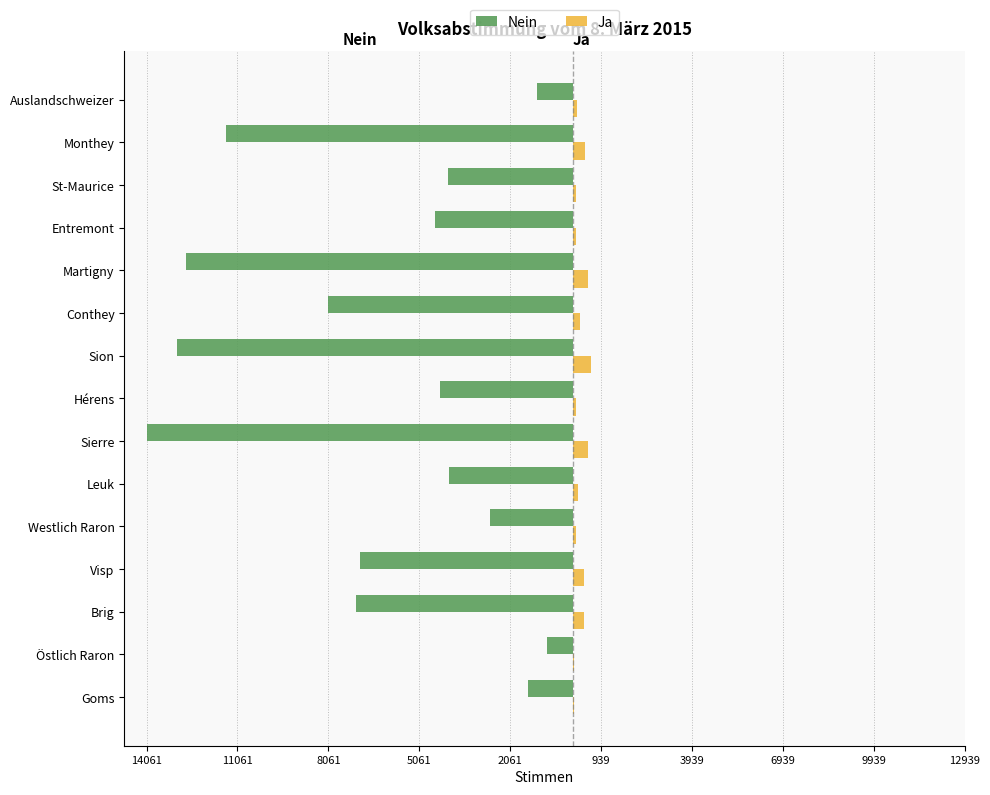

What are all the series names shown in the legend?

Nein, Ja